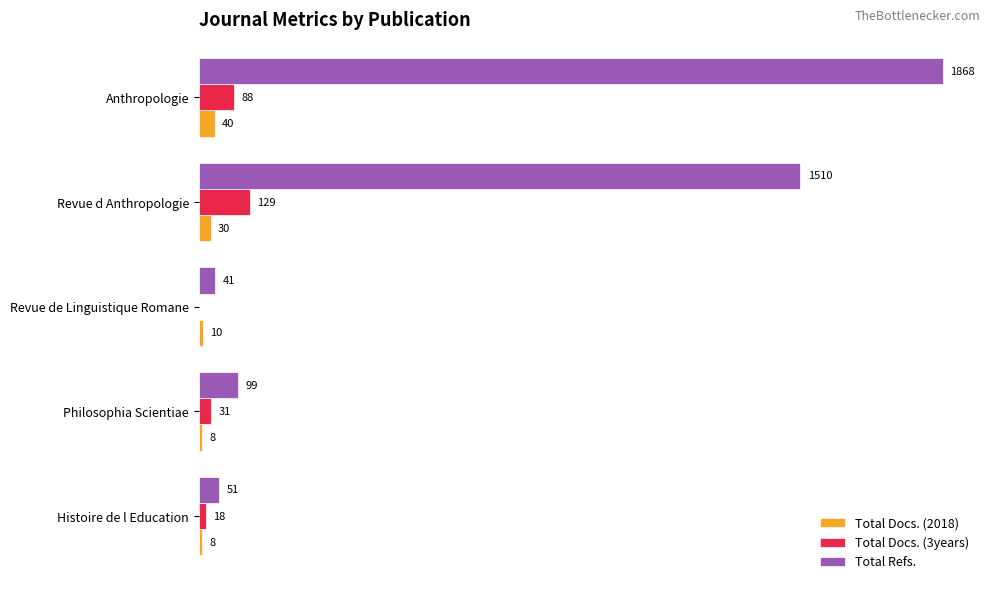

What are all the series names shown in the legend?

Total Docs. (2018), Total Docs. (3years), Total Refs.